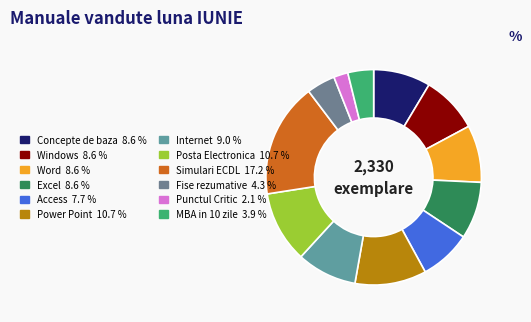

Does any single category account for the majority?

No